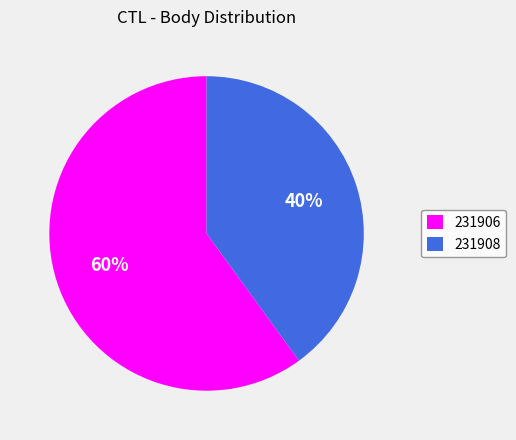

Combined, do 231906 and 231908 account for over 50%?

Yes